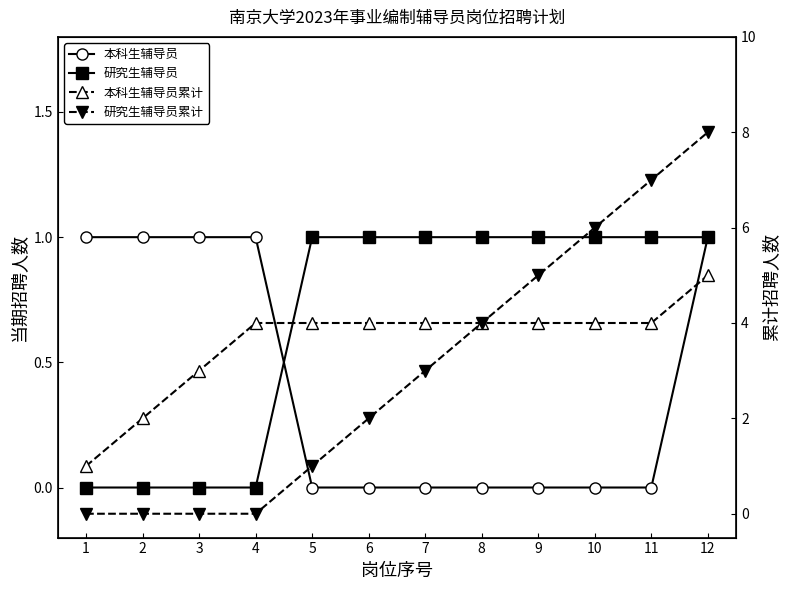

At which category is the sum across all series the highest?

12